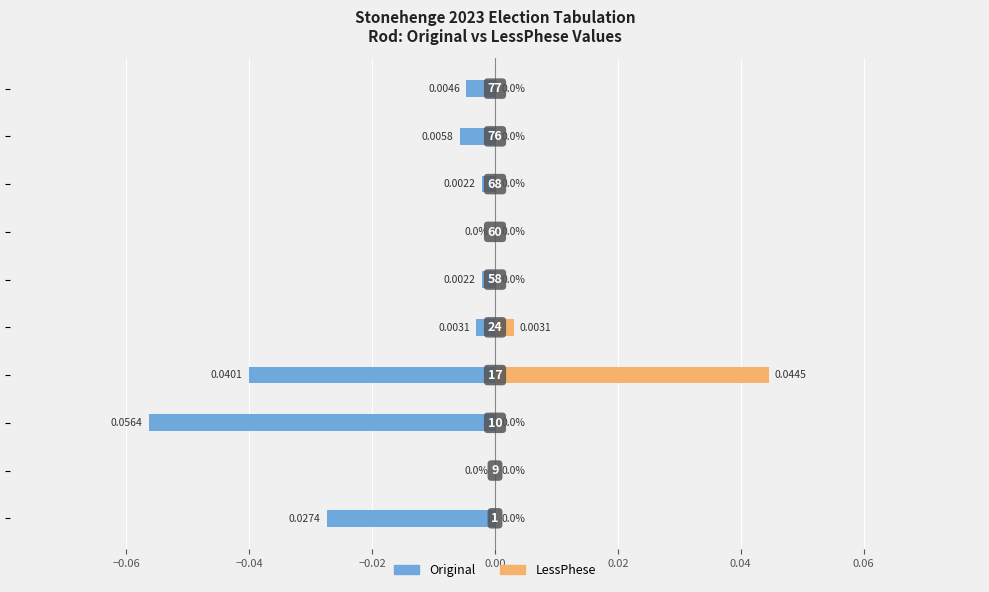

Reading left to right, what are all the values shown in this chart?

Original: -0.0	0.0	-0.1	-0.0	-0.0	-0.0	0.0	-0.0	-0.0	-0.0
LessPhese: 0.0	0.0	0.0	0.0	0.0	0.0	0.0	0.0	0.0	0.0